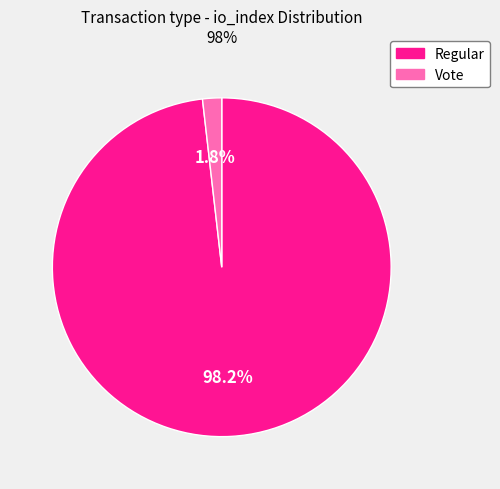

Is there any slice that represents more than half of the pie?

Yes